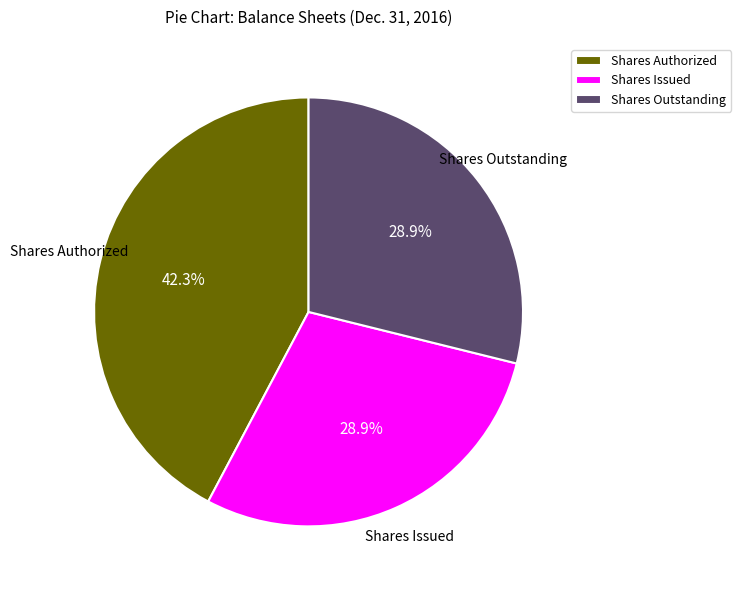

Is there a majority slice in this chart?

No